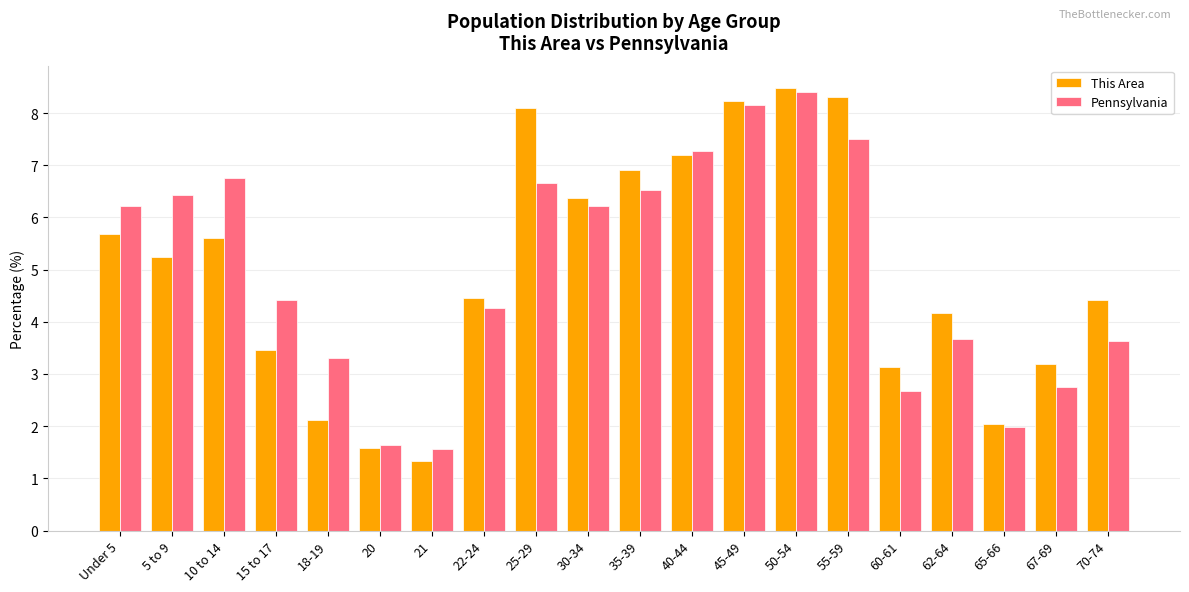

What is the minimum value for This Area?

1.3